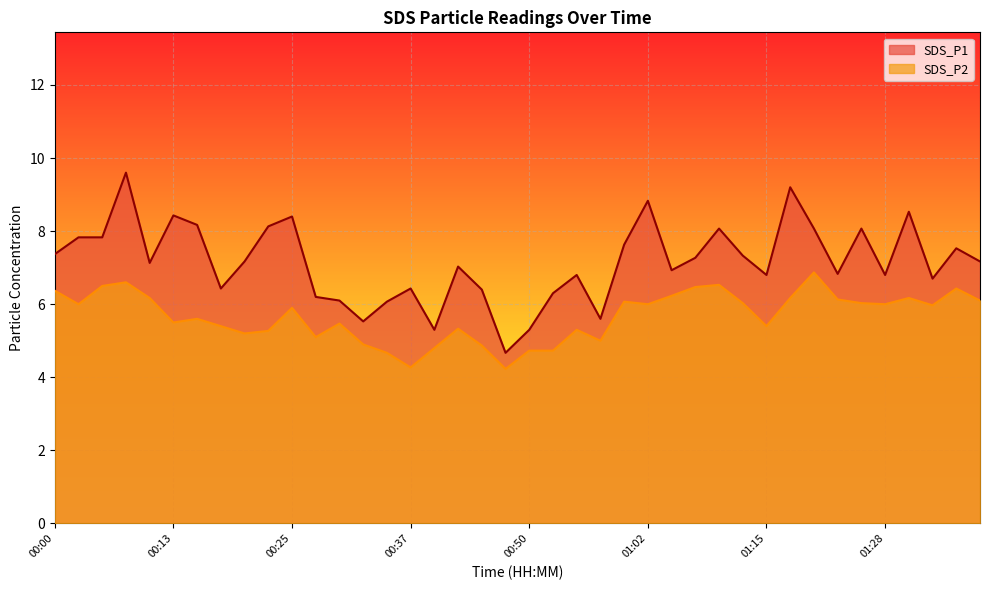

Rank the series by their maximum value, from lowest to highest.

SDS_P2, SDS_P1